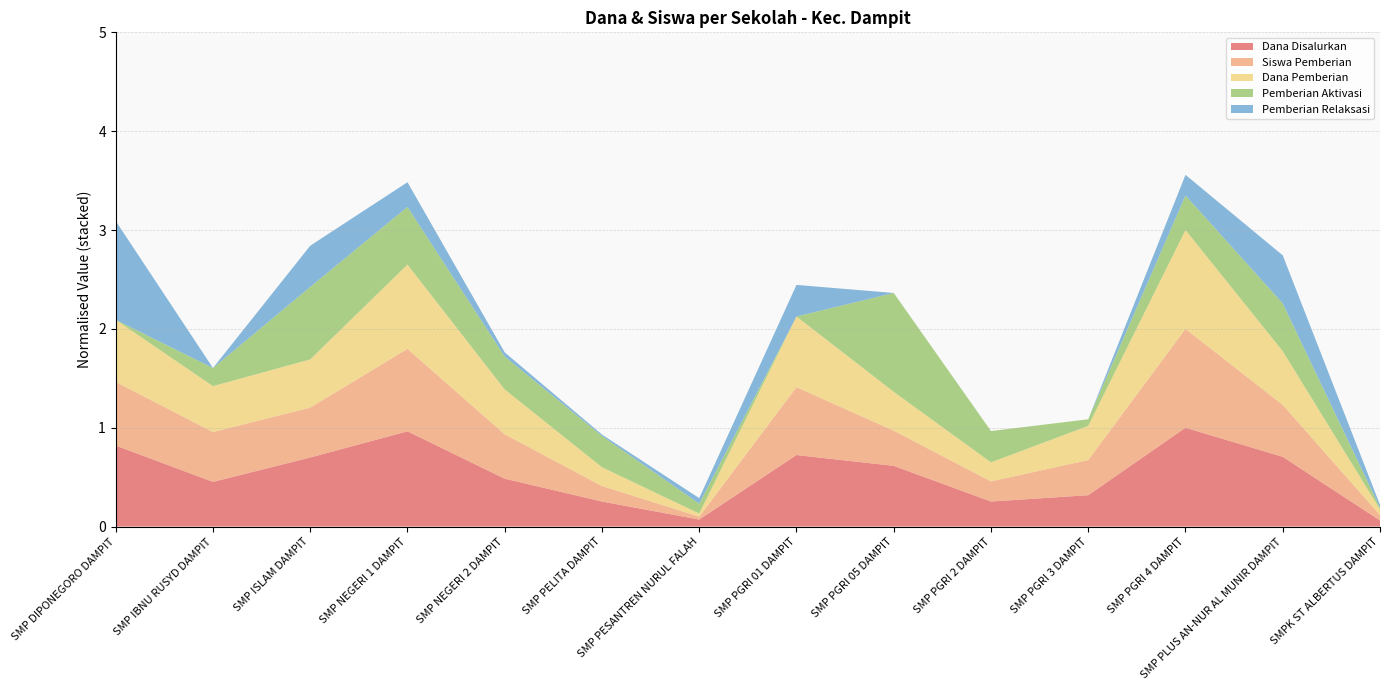

Reading left to right, what are all the values shown in this chart?

Dana Disalurkan: 134625000	74250000	114750000	158250000	79500000	41625000	11625000	118875000	100875000	41625000	52125000	164250000	115875000	10125000
Siswa Pemberian: 152	119	119	197	106	37	7	162	84	48	84	236	124	13
Dana Pemberian: 89250000	66000000	69375000	121125000	64500000	27000000	4500000	101625000	55875000	27375000	49125000	142125000	77250000	8250000
Pemberian Aktivasi: 0	11	44	35	20	19	6	0	60	19	4	21	29	1
Pemberian Relaksasi: 72	0	30	18	3	1	4	23	0	0	0	15	35	2